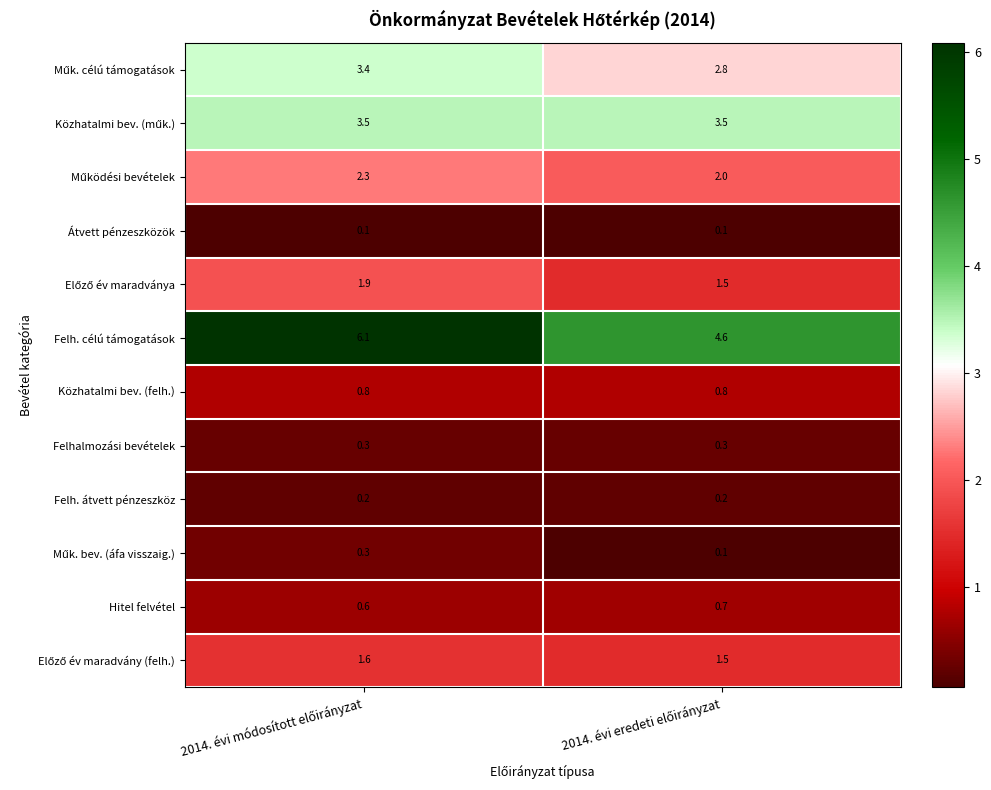

Which series has the widest spread of values?

Felh. célú támogatások